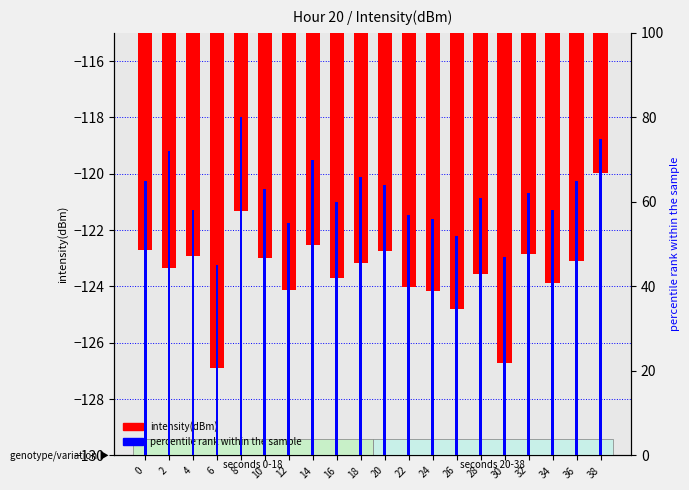

Between 2 and 36, which series saw the biggest shift?

percentile rank within the sample